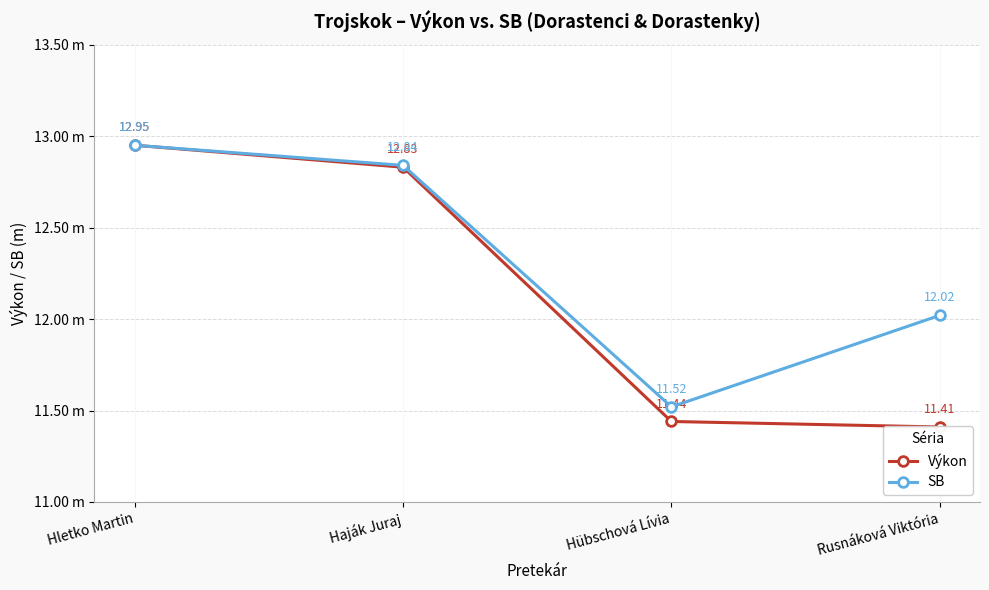

True or false: SB and Výkon intersect in this chart.

False